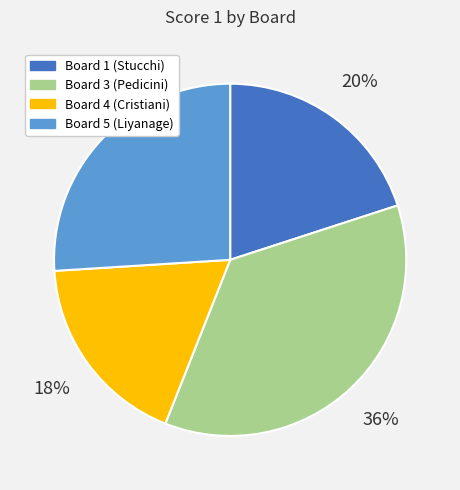

Which category has the smallest portion of the pie?

Board 4 (Cristiani)